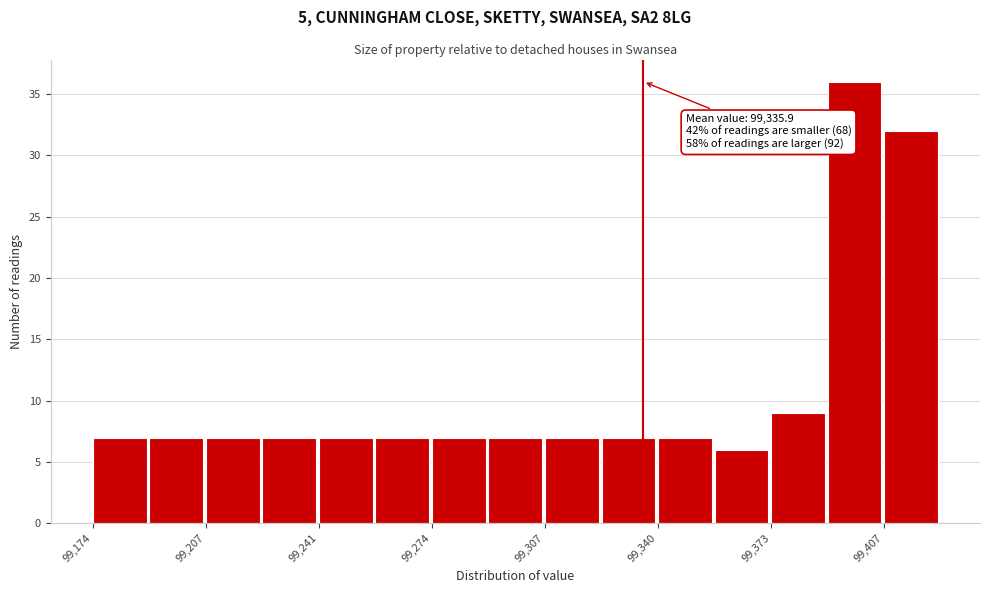

Around what value on the x-axis is the tallest bar? Give the approximate position of its centre, as read against the axis.

99400